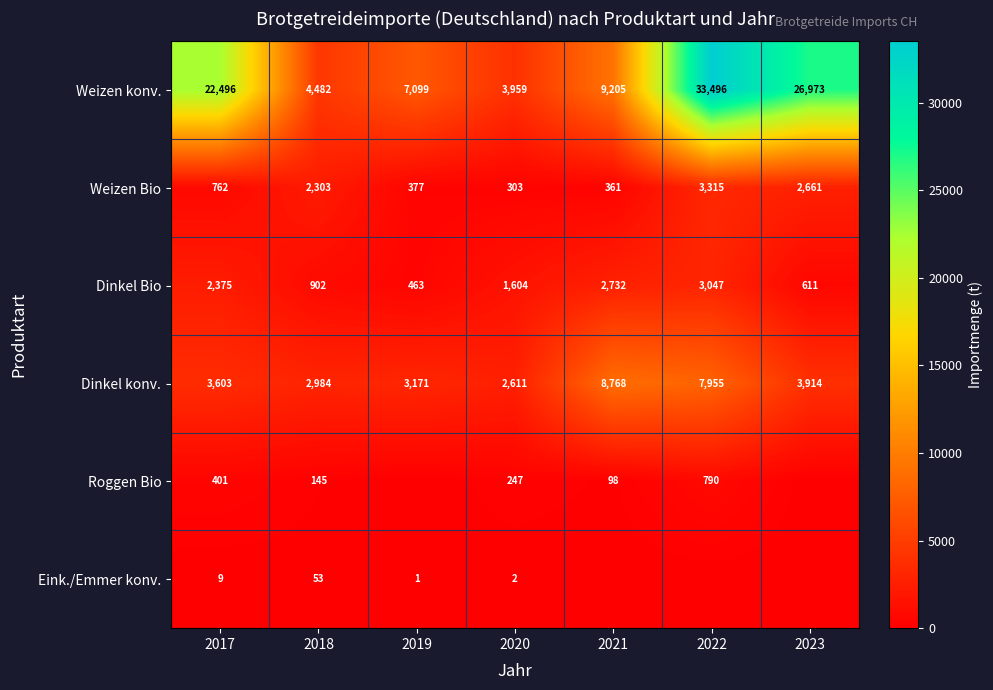

How many data points does each series have?

7